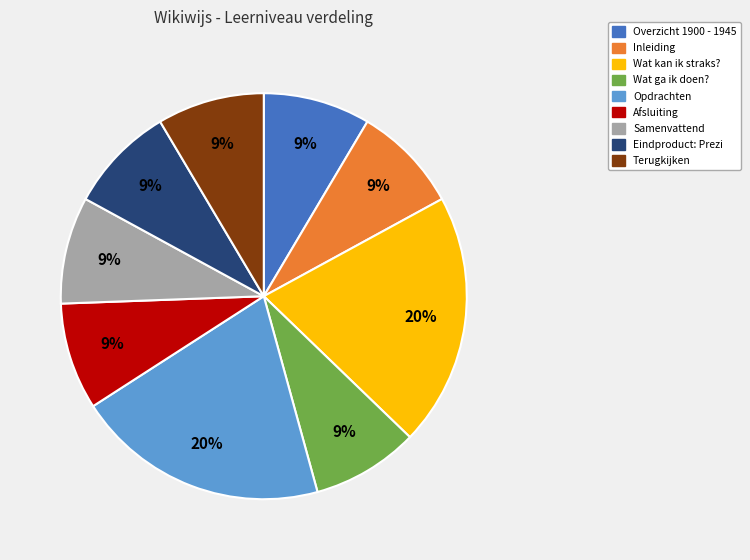

True or false: Terugkijken accounts for 16% of the total.

False